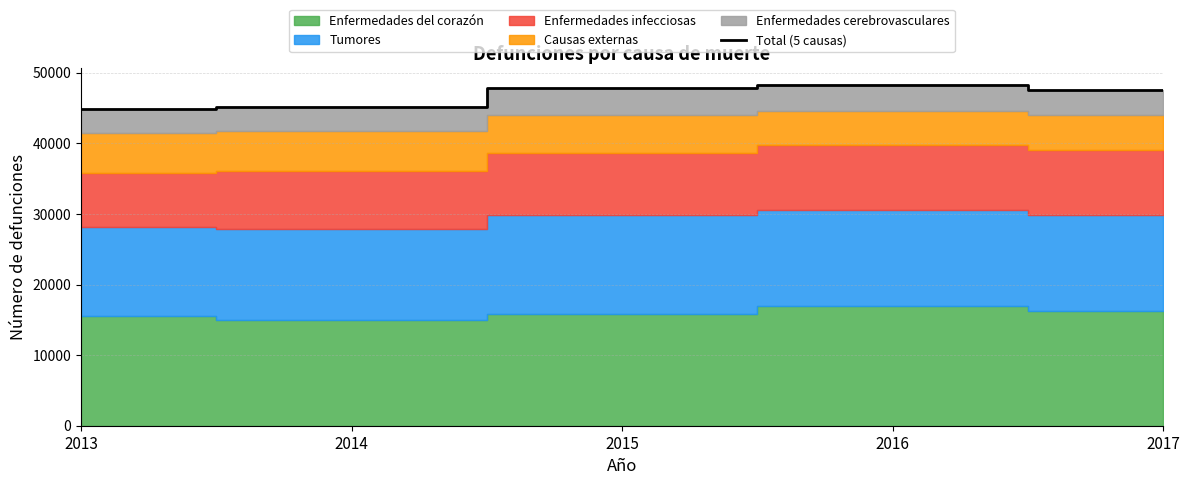

List the labels in order of value, smallest first.

2013, 2014, 2017, 2015, 2016